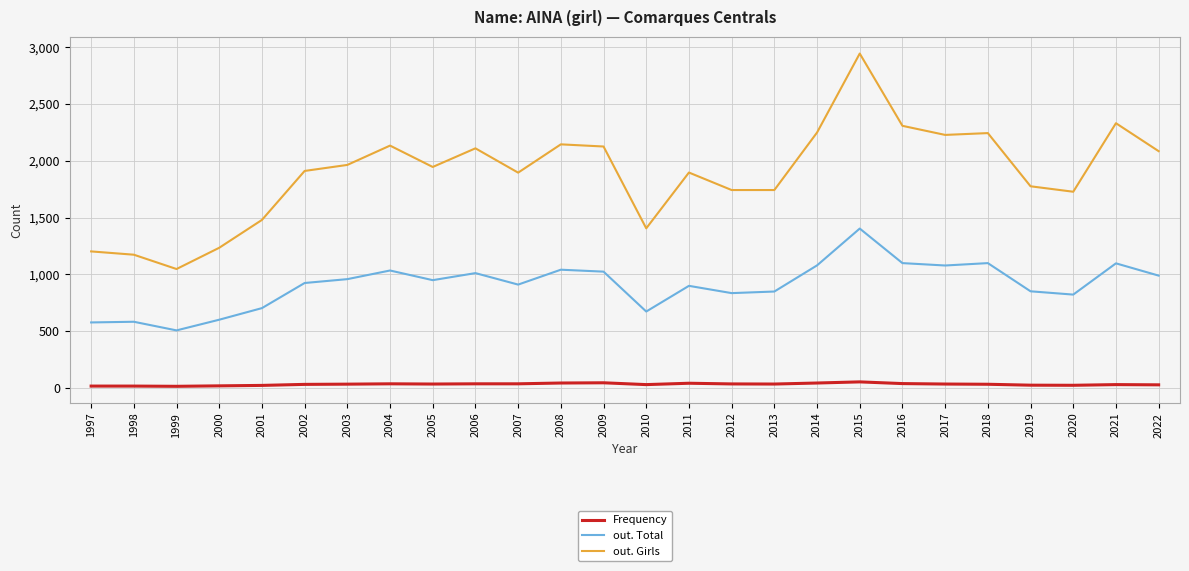

Is it true that out. Total equals 578 at 1997?

True